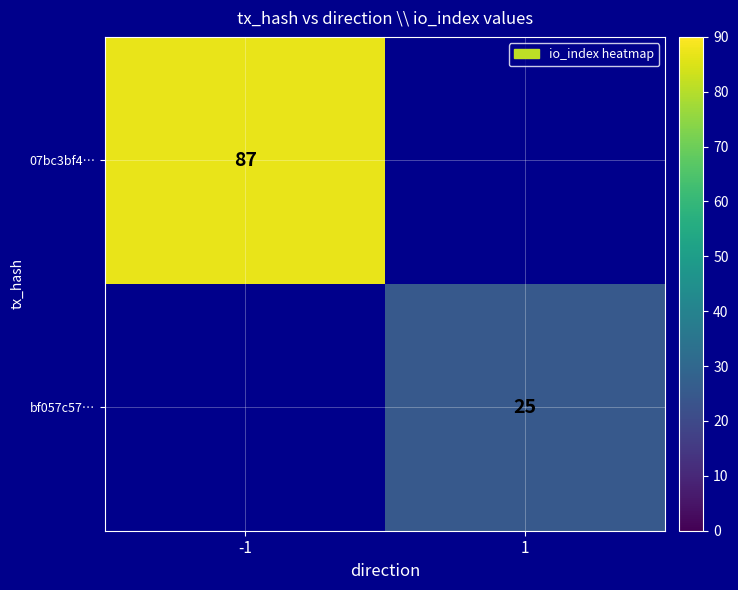

True or false: bf057c57… has a value of 42 at 1.

False